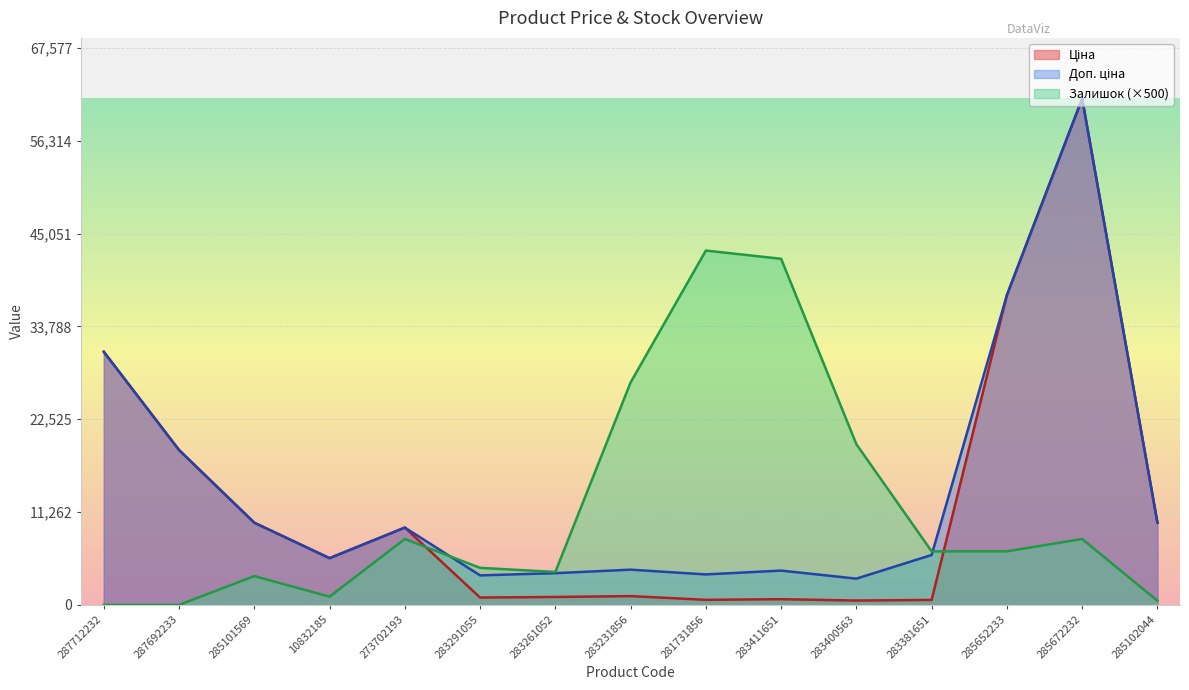

What is the label of the 6th point from the left?

283291055